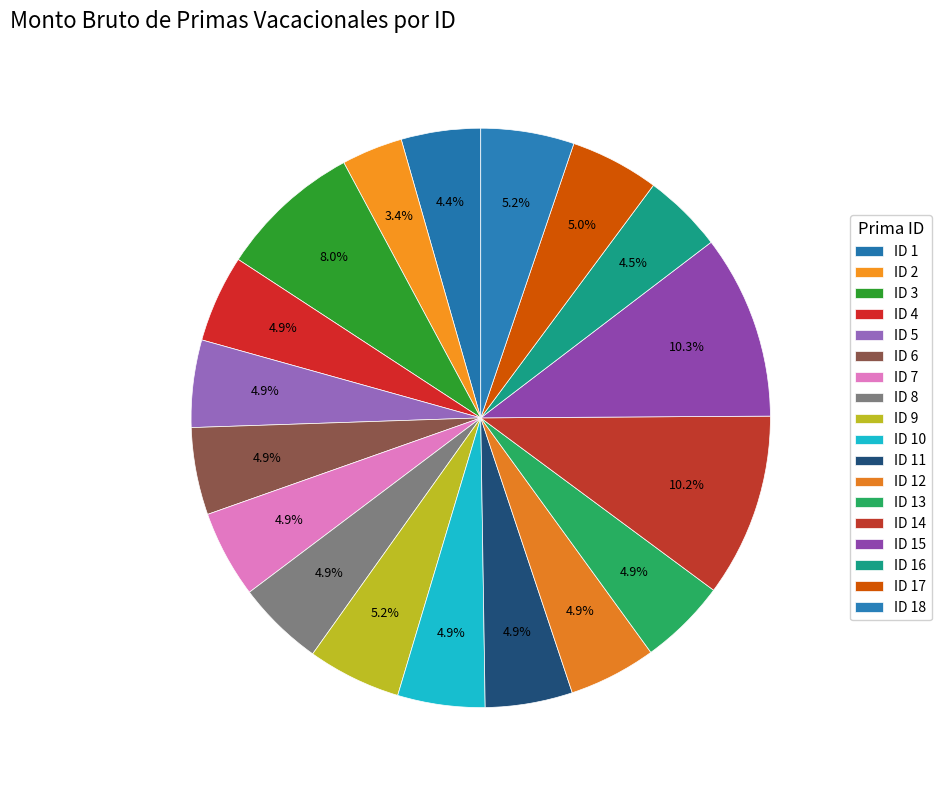

The ID 18 slice represents 5% of the pie. True or false?

True